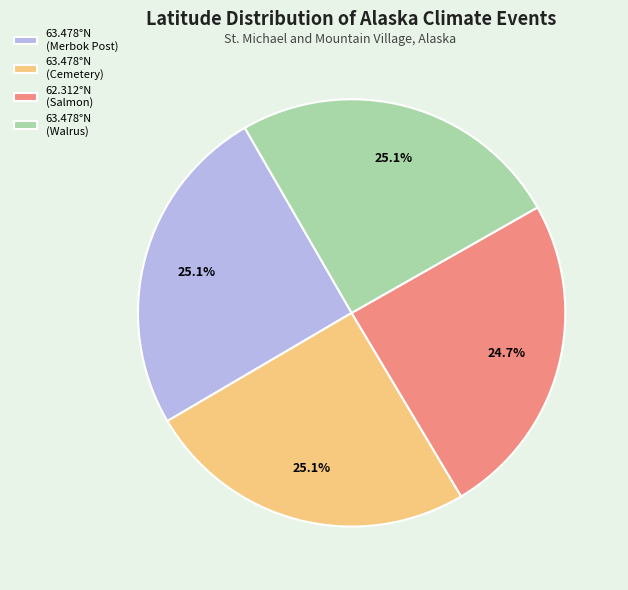

Approximately how many times larger is the value at 63.478°N (Cemetery) compared to 63.478°N (Walrus)?

1.0